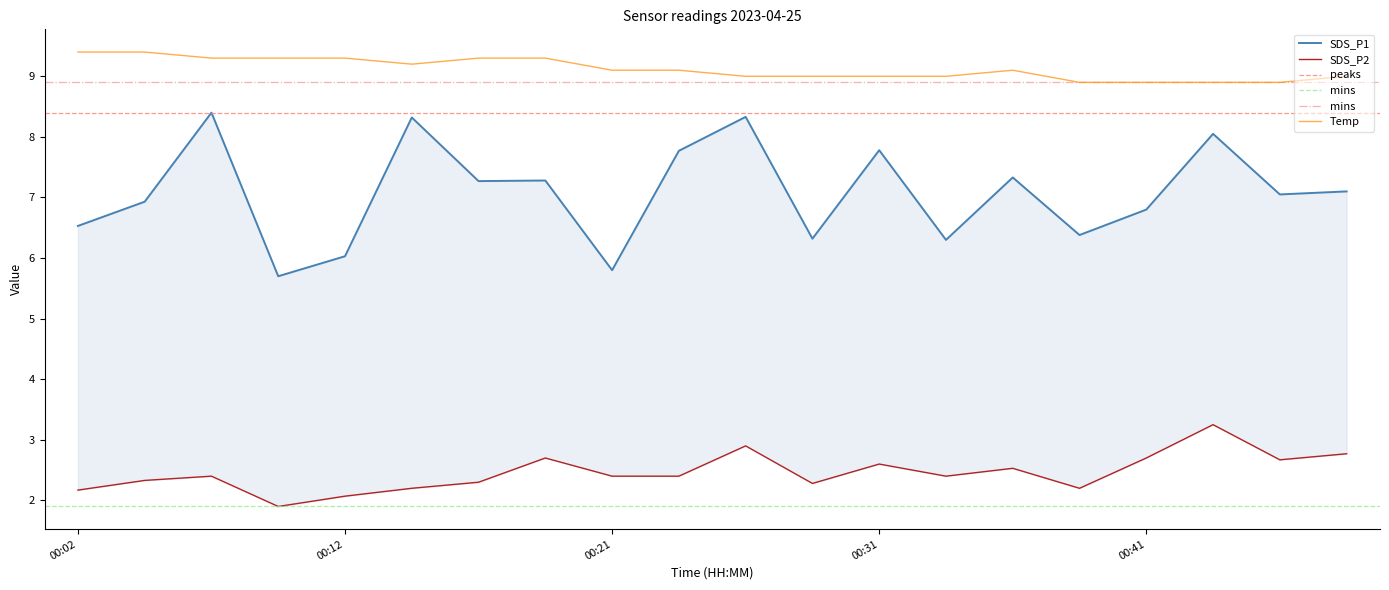

Reading left to right, list all the values displayed in this chart.

SDS_P1: 6.5	6.9	8.4	5.7	6.0	8.3	7.3	7.3	5.8	7.8	8.3	6.3	7.8	6.3	7.3	6.4	6.8	8.1	7.0	7.1
SDS_P2: 2.2	2.3	2.4	1.9	2.1	2.2	2.3	2.7	2.4	2.4	2.9	2.3	2.6	2.4	2.5	2.2	2.7	3.2	2.7	2.8
Temp: 9.4	9.4	9.3	9.3	9.3	9.2	9.3	9.3	9.1	9.1	9.0	9.0	9.0	9.0	9.1	8.9	8.9	8.9	8.9	9.0